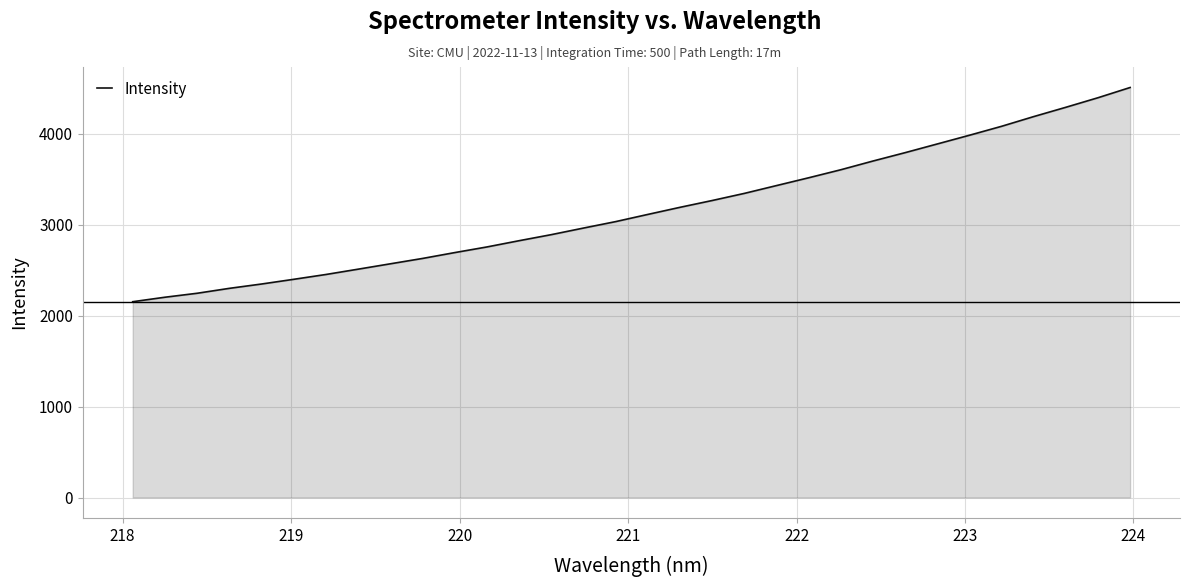

What is the smallest value displayed?

2152.2